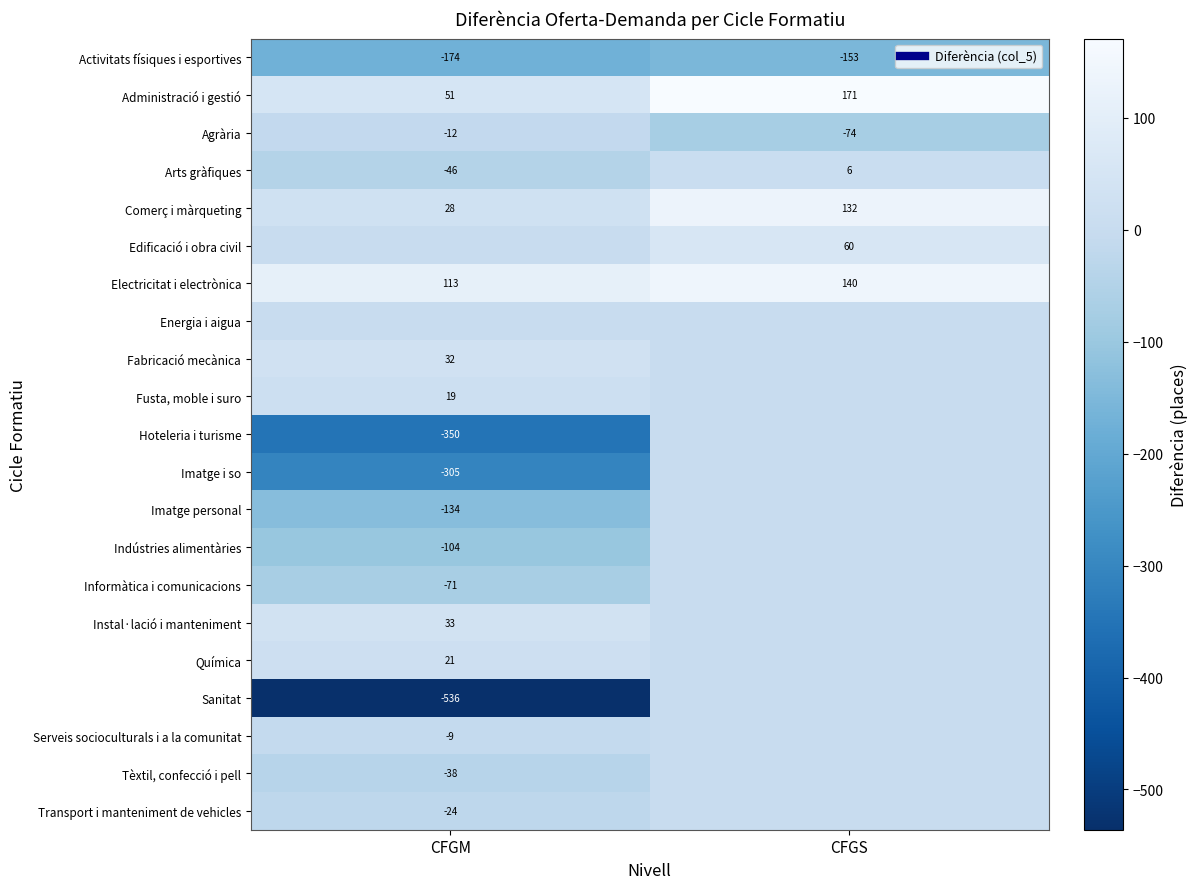

Is it true that Agrària equals -20 at CFGM?

False